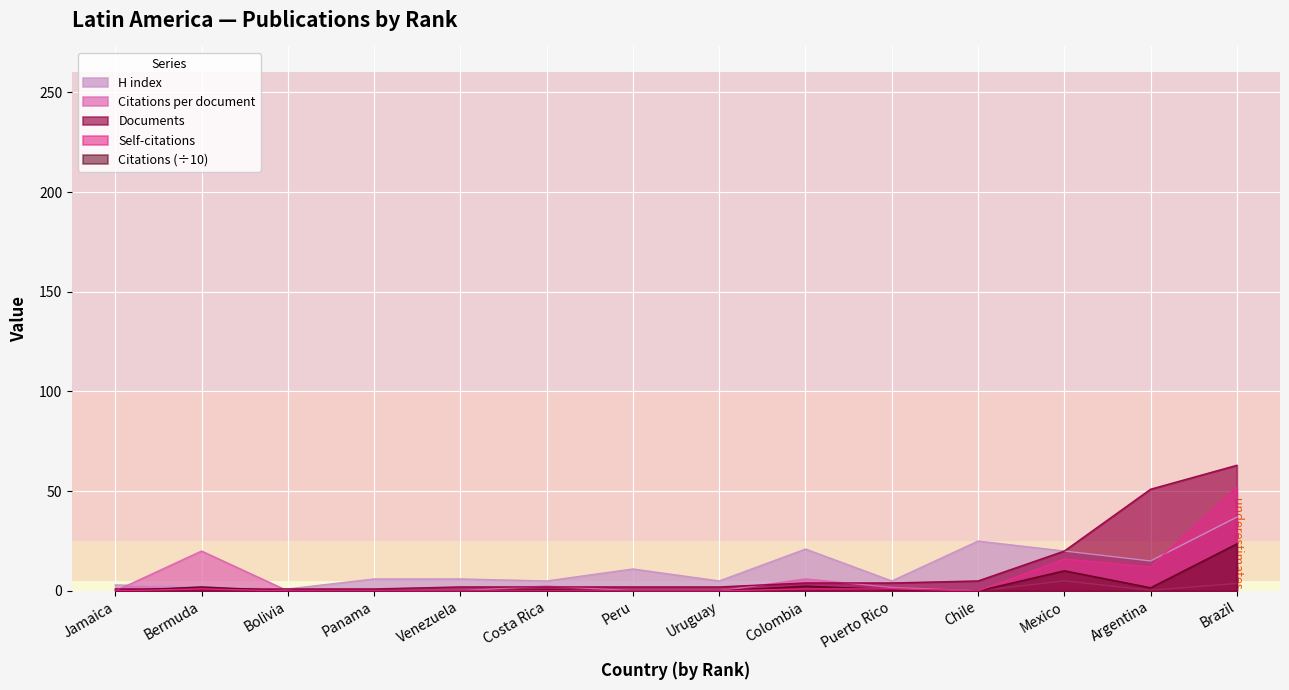

Where do H index and Citations per document first cross each other?

Jamaica and Bermuda